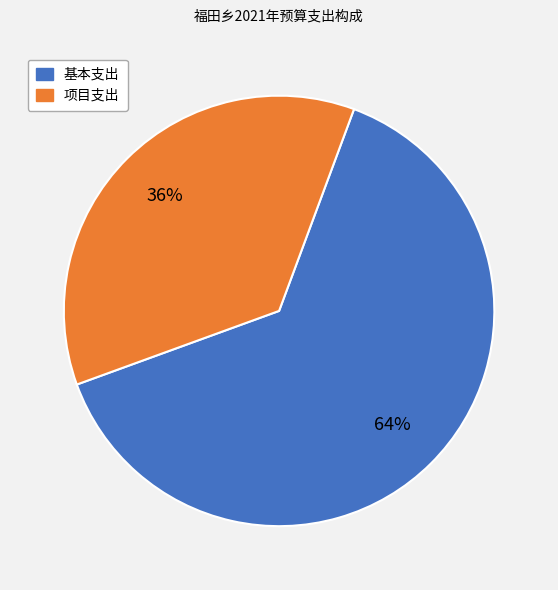

Which has a higher value, 项目支出 or 基本支出?

基本支出